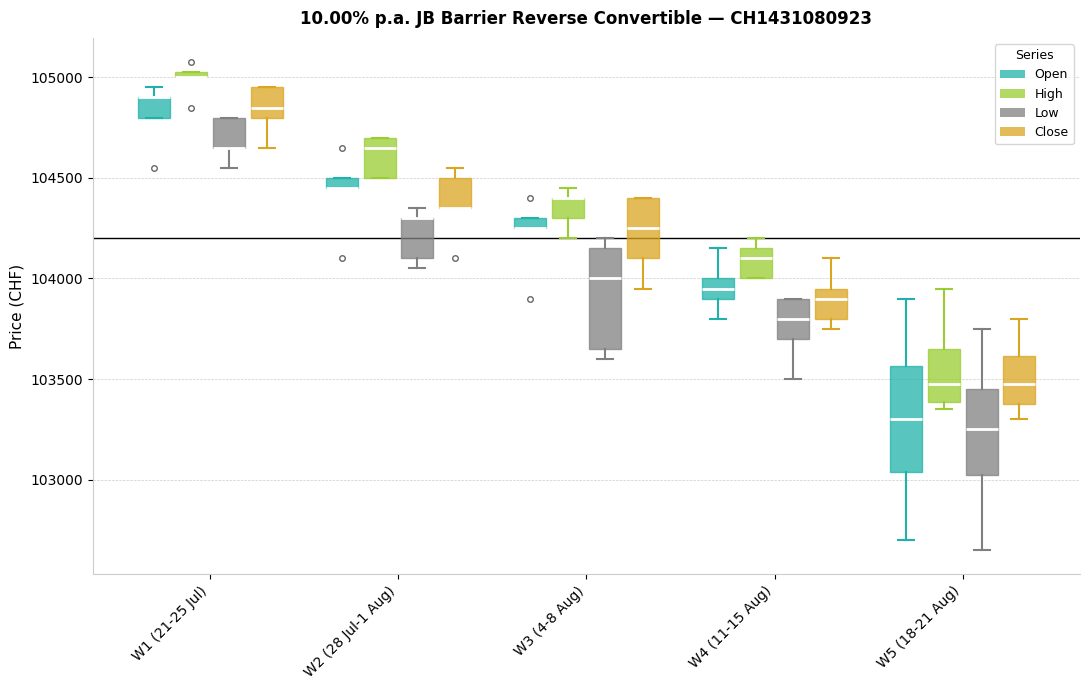

Where is the lower edge of the box for W4 (11-15 Aug) (Open) on the y-axis? The values are not printed on the chart, so give them approximately, as read against the axis.

103900